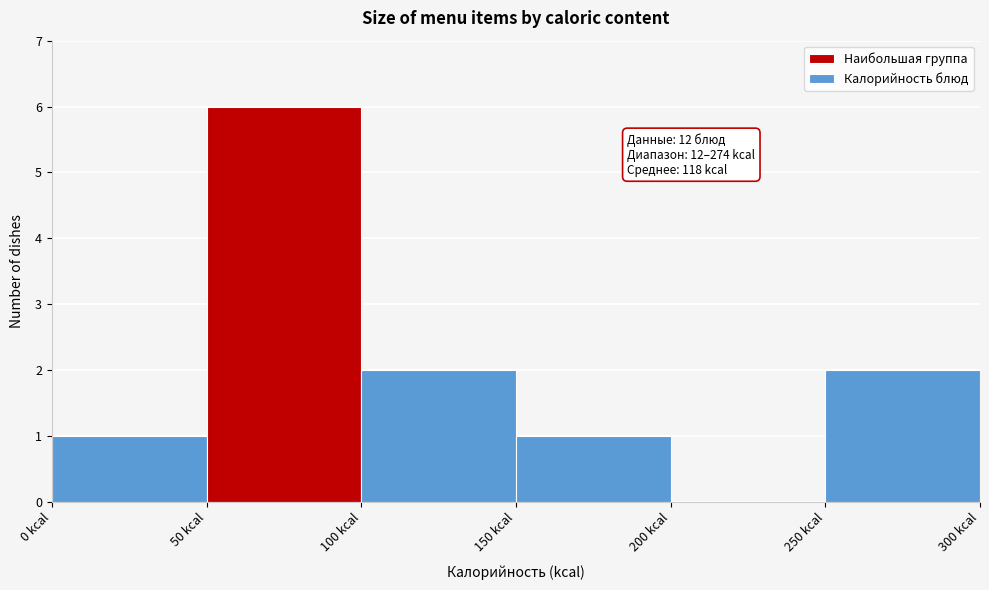

Which range on the x-axis has the tallest bar?

50 to 100